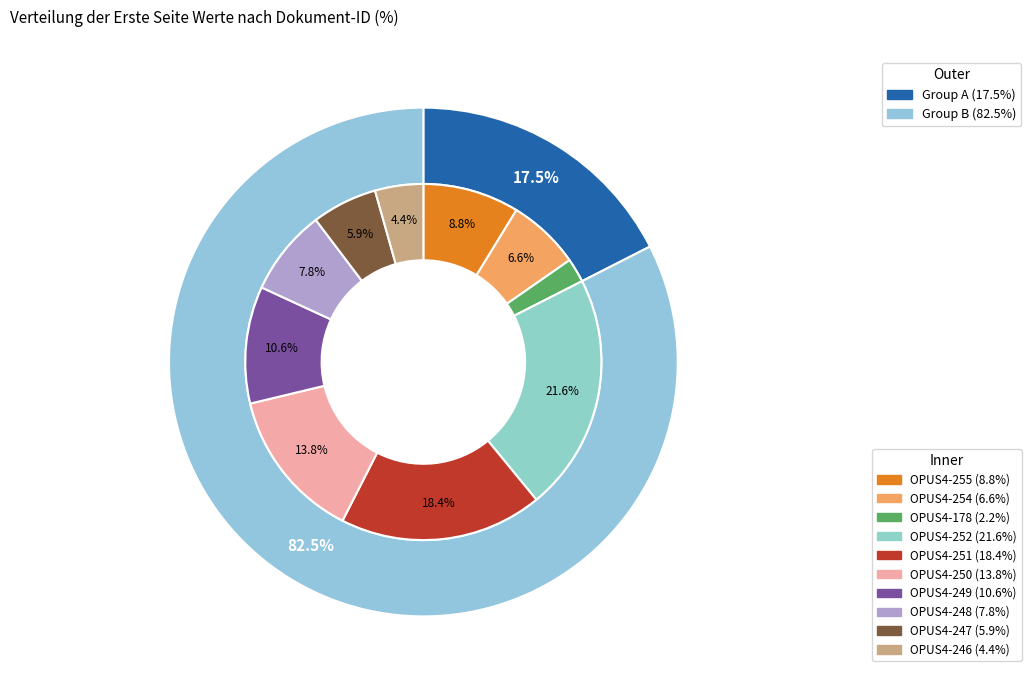

Is OPUS4-247 the majority of the pie?

No